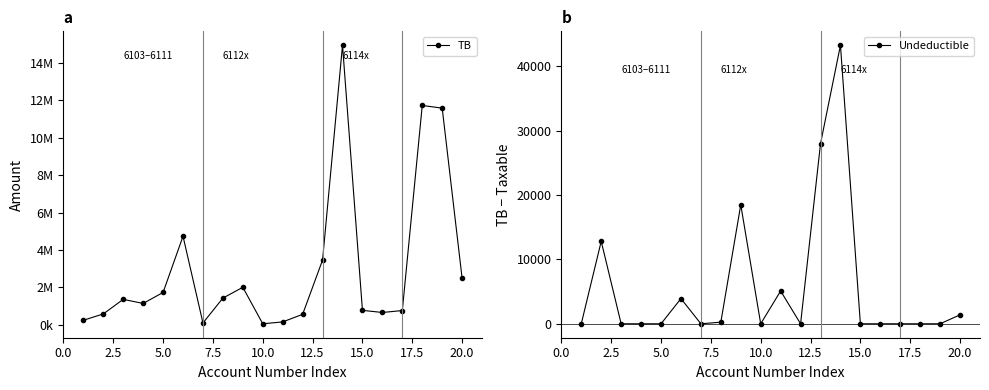

What are all the series names shown in the legend?

TB, Undeductible